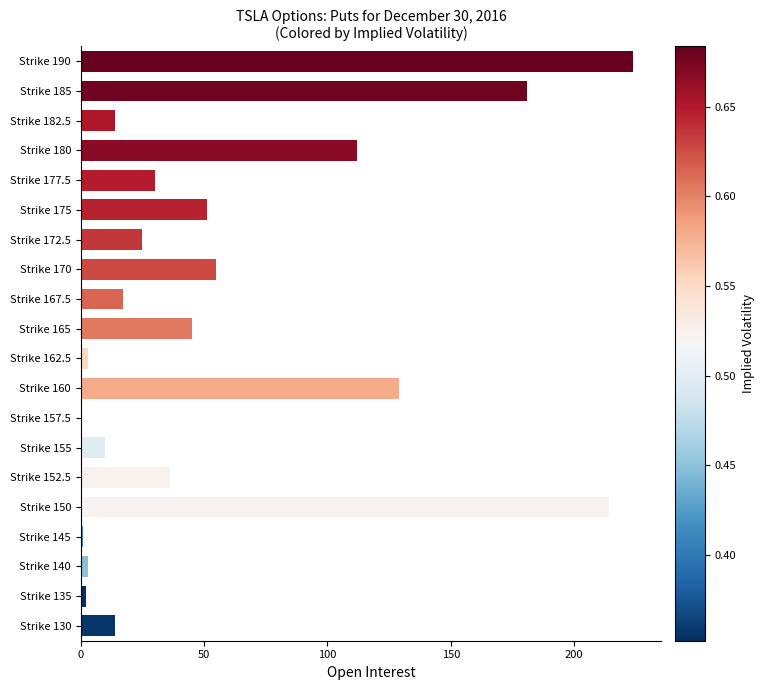

Reading bottom to top, what are all the values shown in this chart?

Strike 130=14	Strike 135=2	Strike 140=3	Strike 145=1	Strike 150=214	Strike 152.5=36	Strike 155=10	Strike 157.5=0	Strike 160=129	Strike 162.5=3	Strike 165=45	Strike 167.5=17	Strike 170=55	Strike 172.5=25	Strike 175=51	Strike 177.5=30	Strike 180=112	Strike 182.5=14	Strike 185=181	Strike 190=224